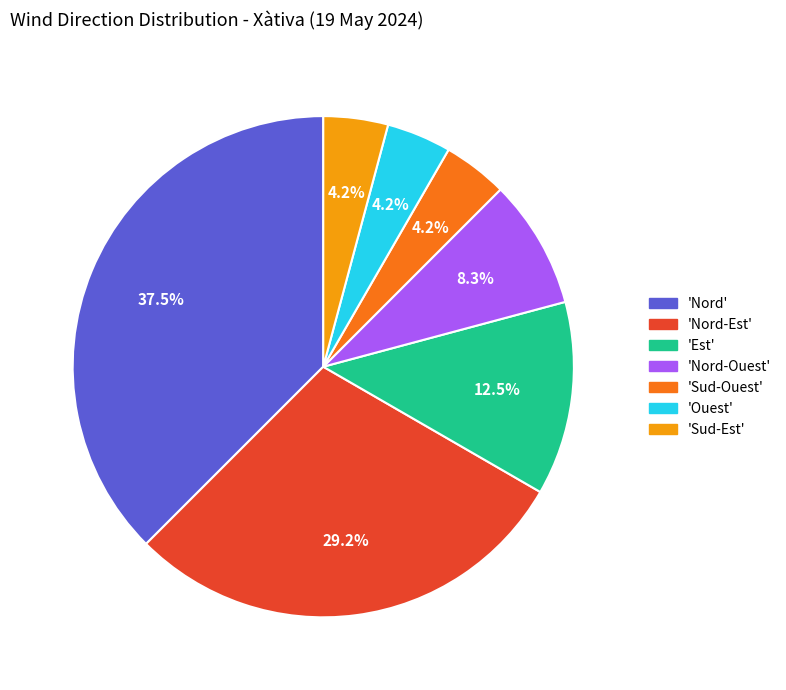

How much of the chart is everything except 'Nord'?

62.5%